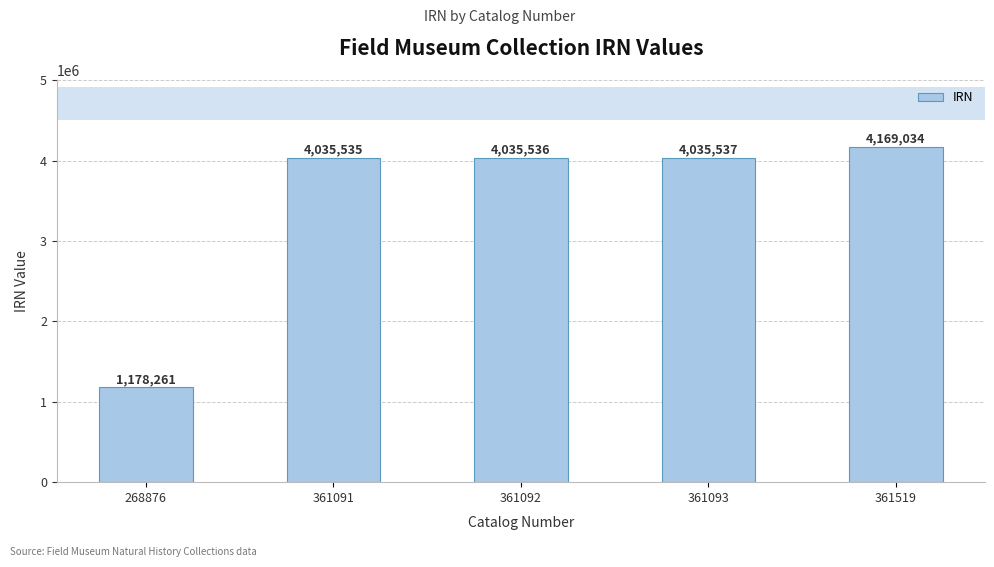

What is the difference between the values at 361093 and 361091?

2